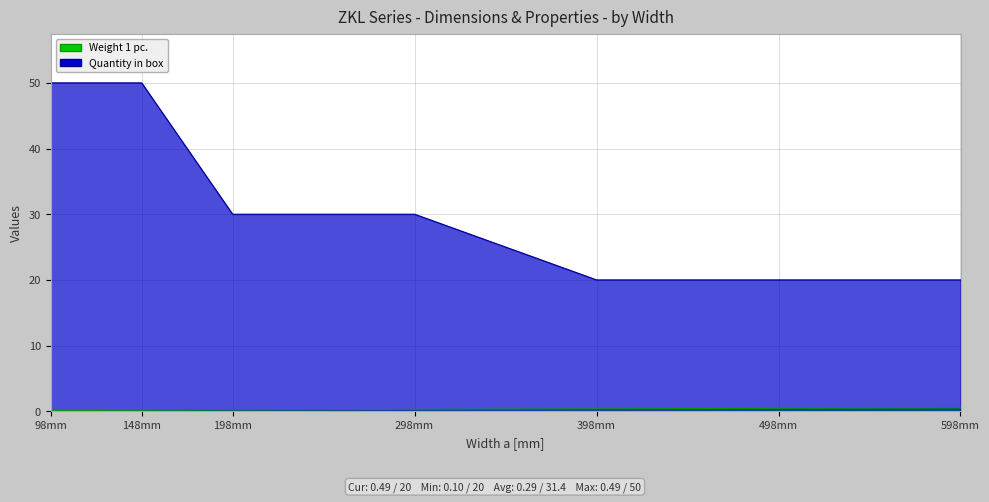

How many lines are shown in the chart?

2